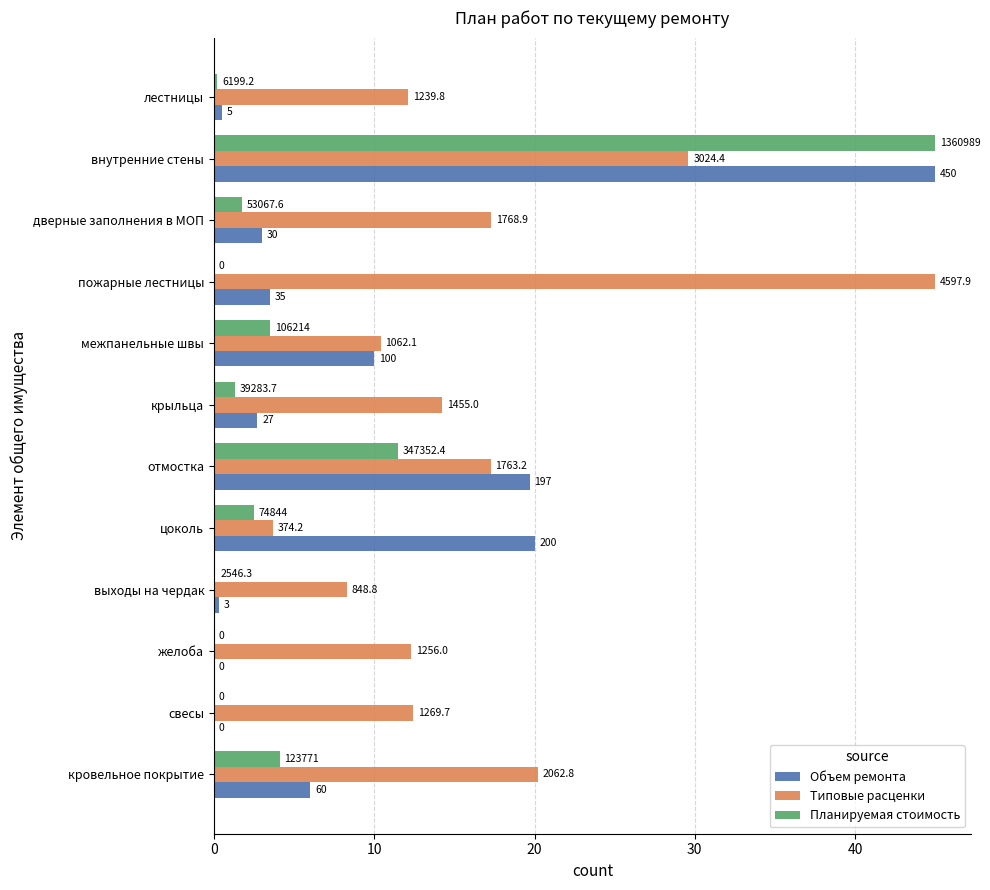

What are all the series names shown in the legend?

Объем ремонта, Типовые расценки, Планируемая стоимость